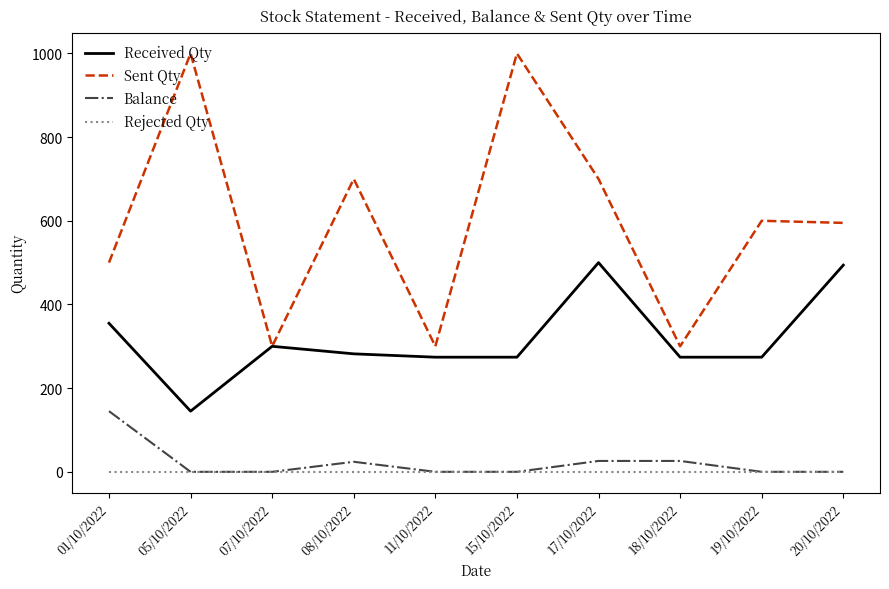

What position from the left is 18/10/2022?

8